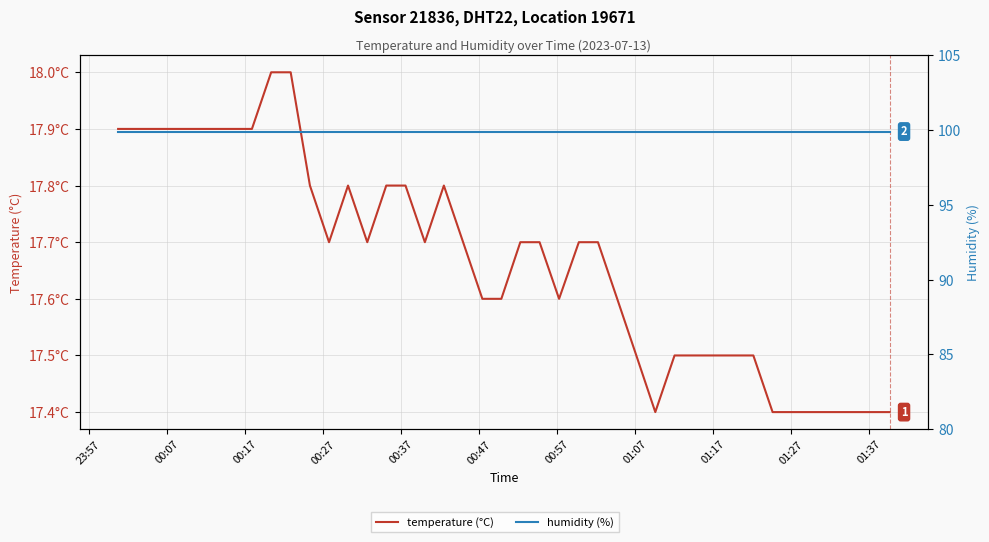

What are all the series names shown in the legend?

temperature (°C), humidity (%)